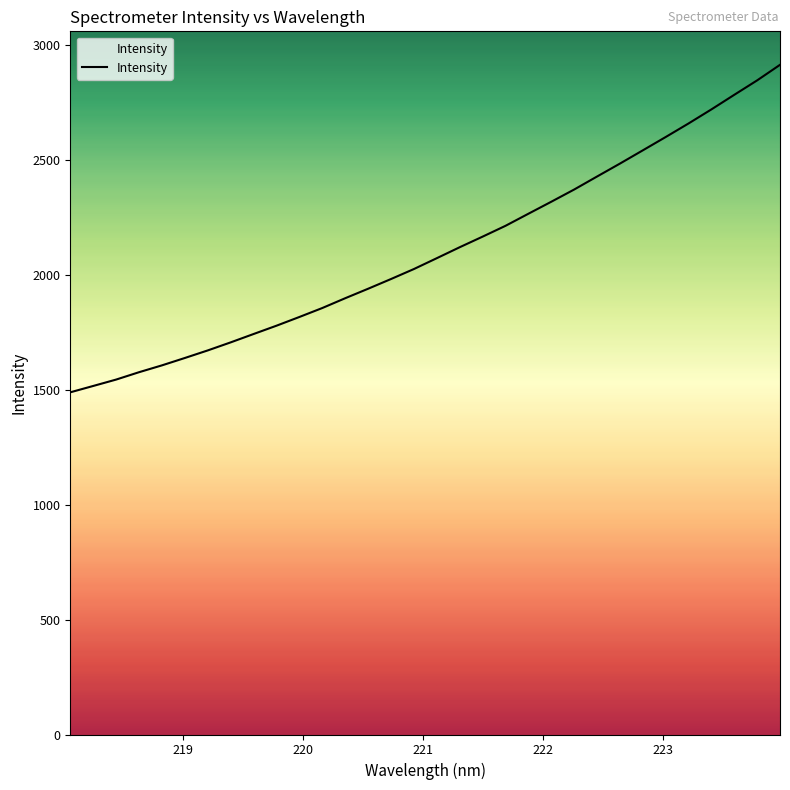

What is the sum of all values?

67252.8